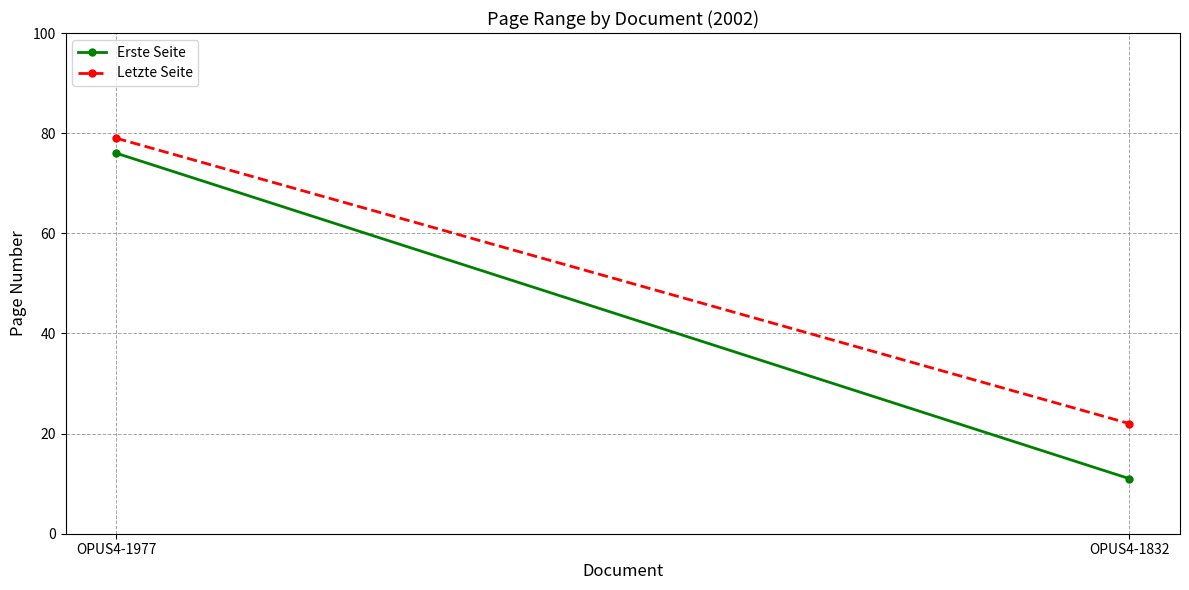

List the series in order of their overall mean, lowest first.

Erste Seite, Letzte Seite